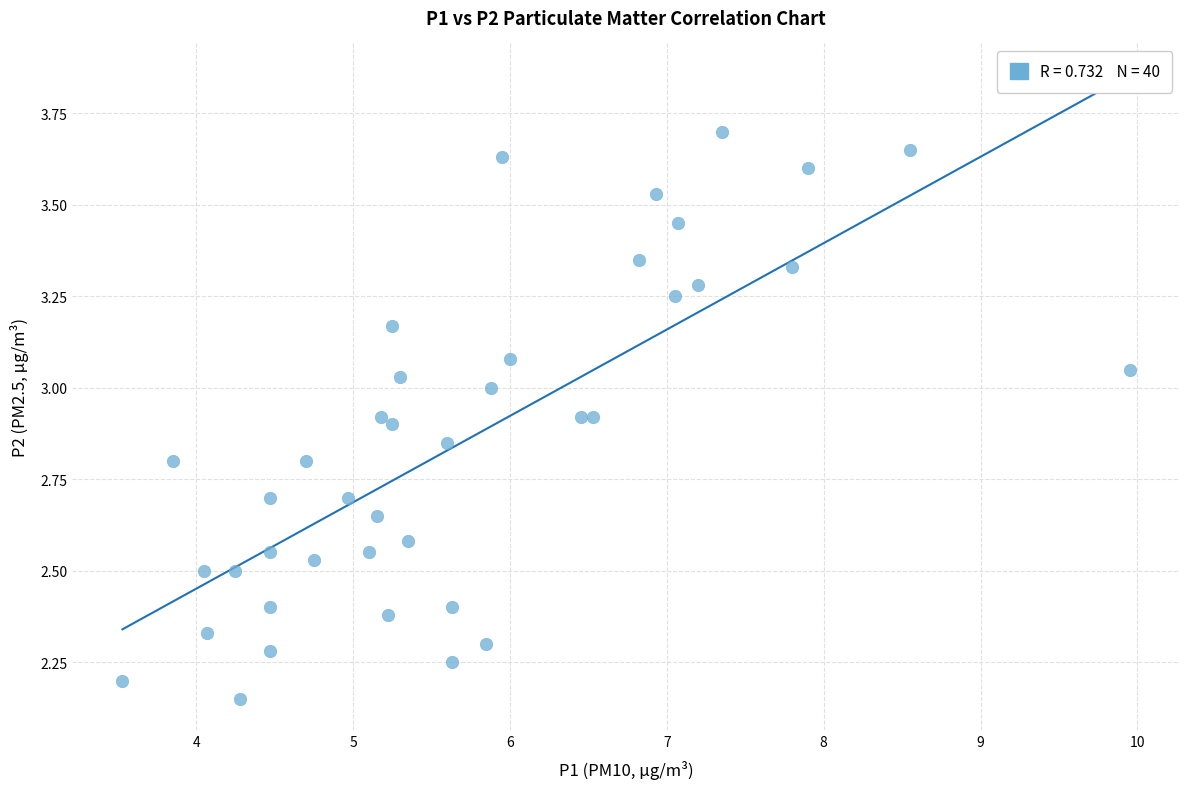

What is the range of X values (max minus min)?

6.4